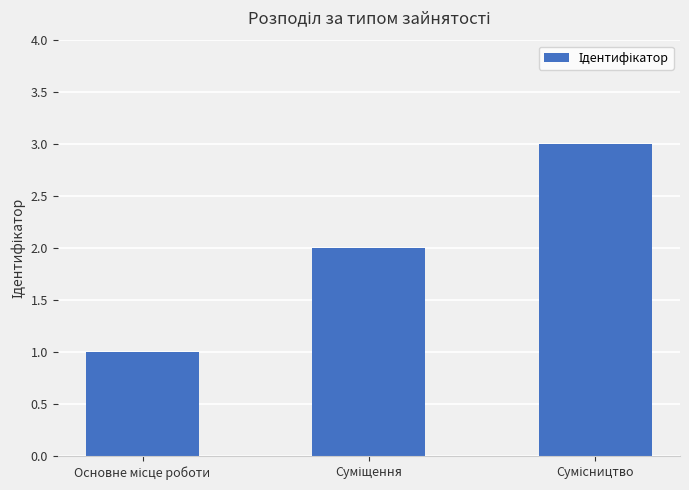

What is the greatest value displayed?

3